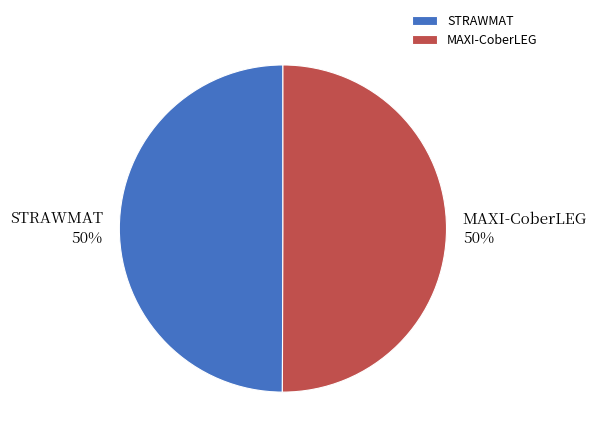

How many segments does this pie chart have?

2